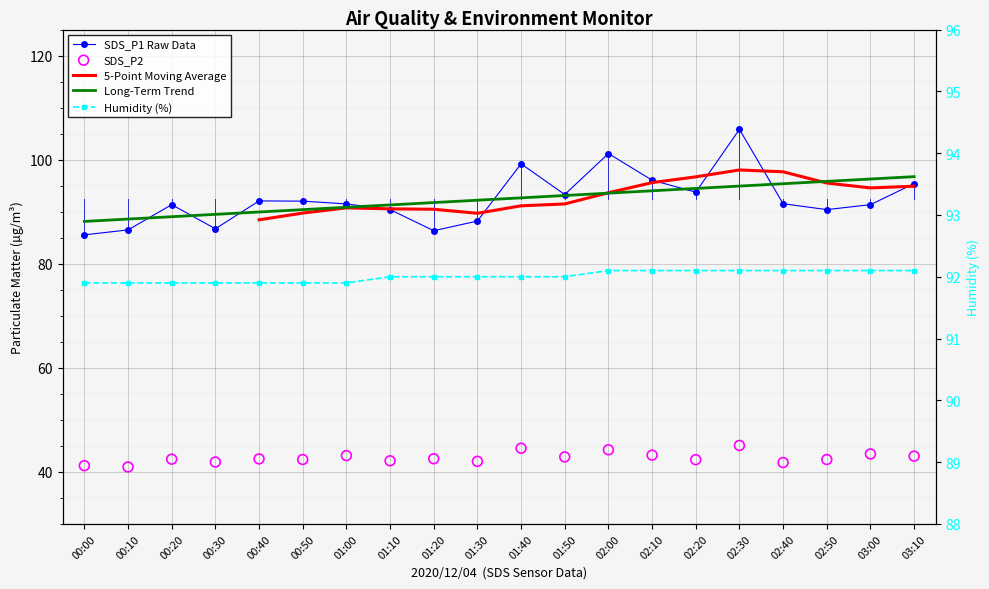

Is the value of SDS_P2 at 00:20 greater than the value of SDS_P1 at 01:50?

No